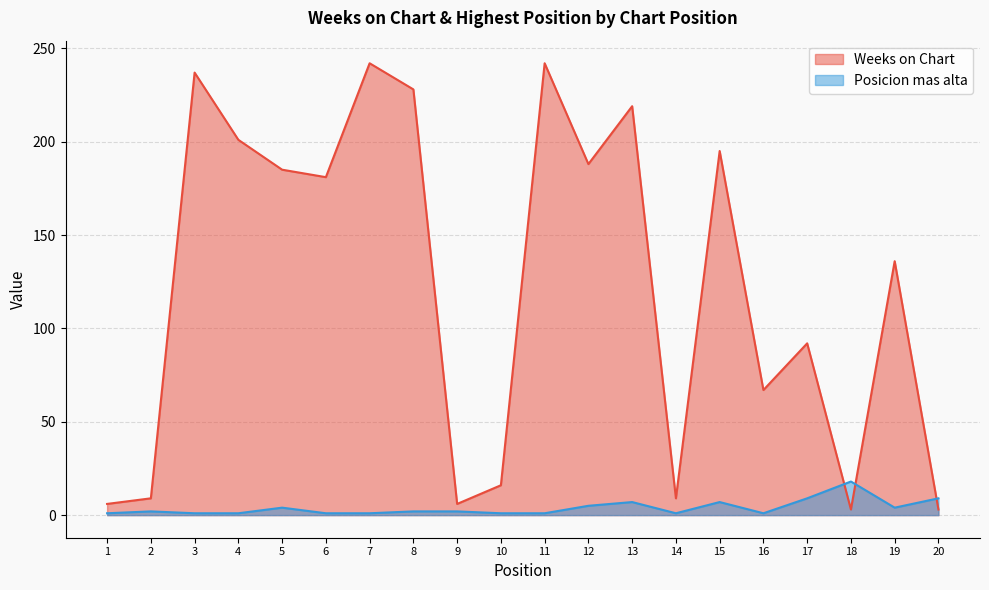

Rank the categories by Weeks on Chart value from highest to lowest.

7, 11, 3, 8, 13, 4, 15, 12, 5, 6, 19, 17, 16, 10, 2, 14, 1, 9, 18, 20